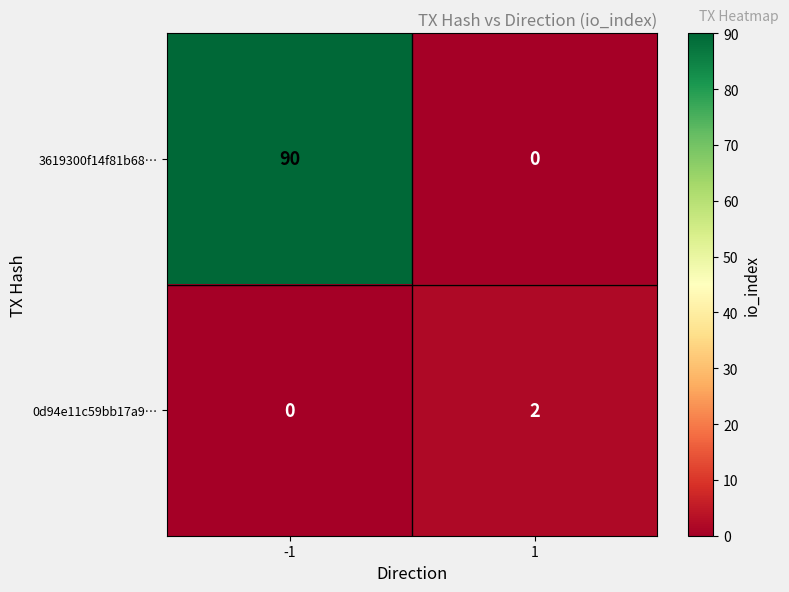

Reading right to left, list all the values displayed in this chart.

3619300f14f81b68…: 1=0	-1=90
0d94e11c59bb17a9…: 1=2	-1=0